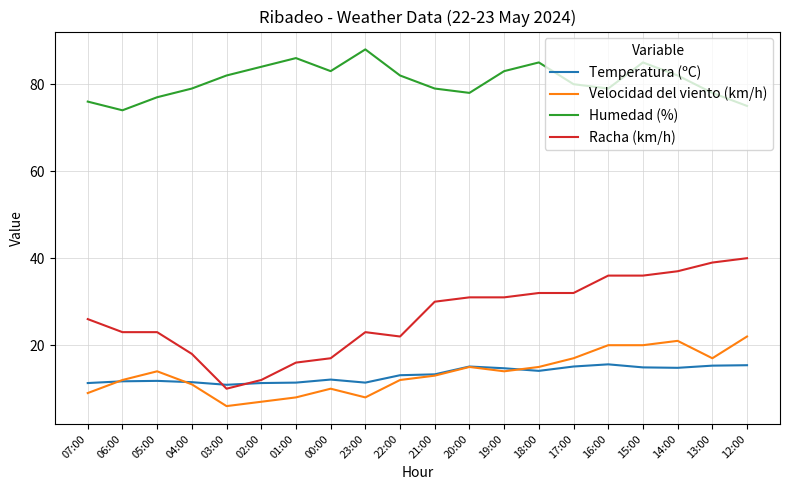

What is the spread (max minus min) of values at 18:00?

70.9